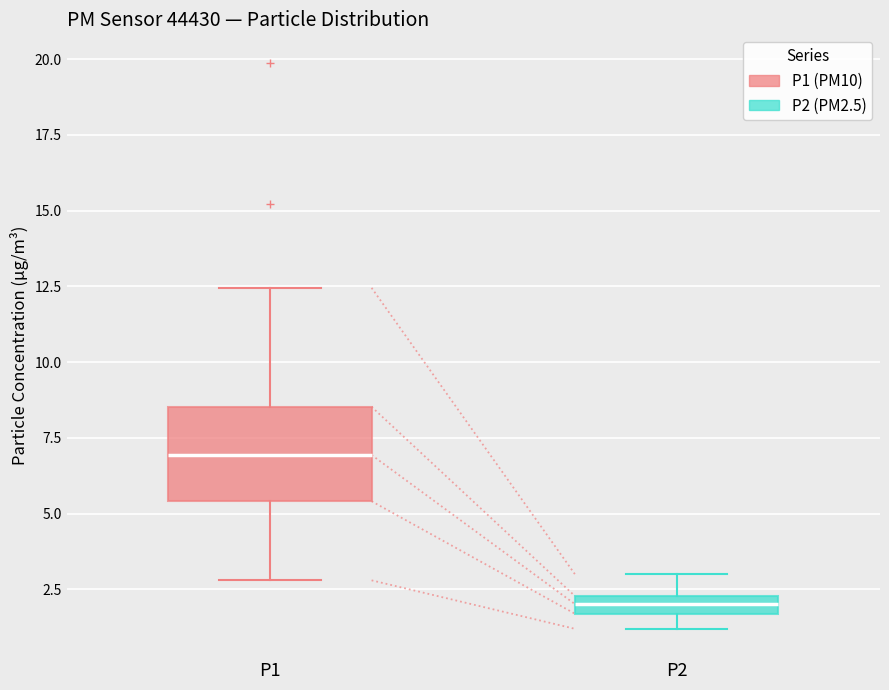

Which box has the highest median line?

P1